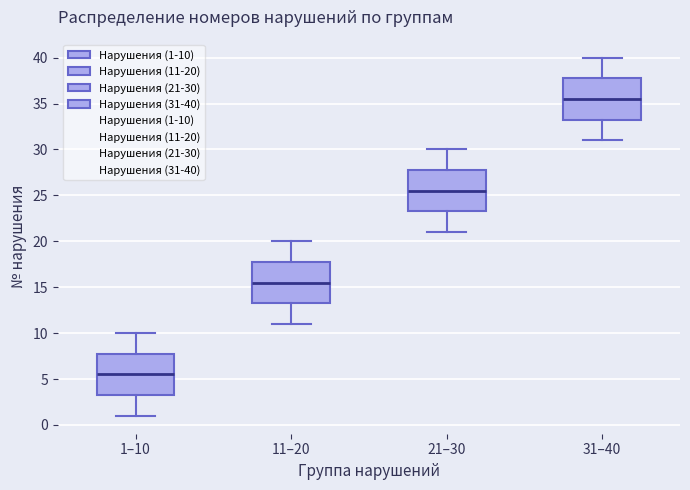

Where does the upper whisker of the box for 21–30 end on the y-axis? The values are not printed on the chart, so give them approximately, as read against the axis.

30.0